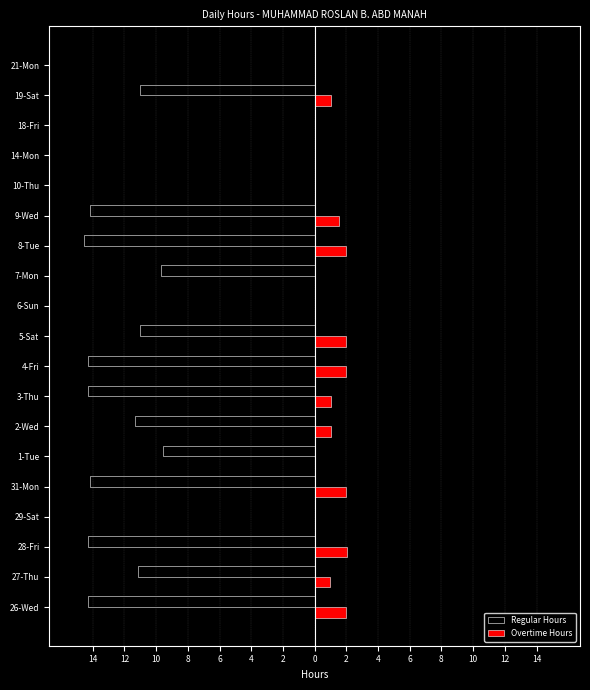

What are all the series names shown in the legend?

Regular Hours, Overtime Hours